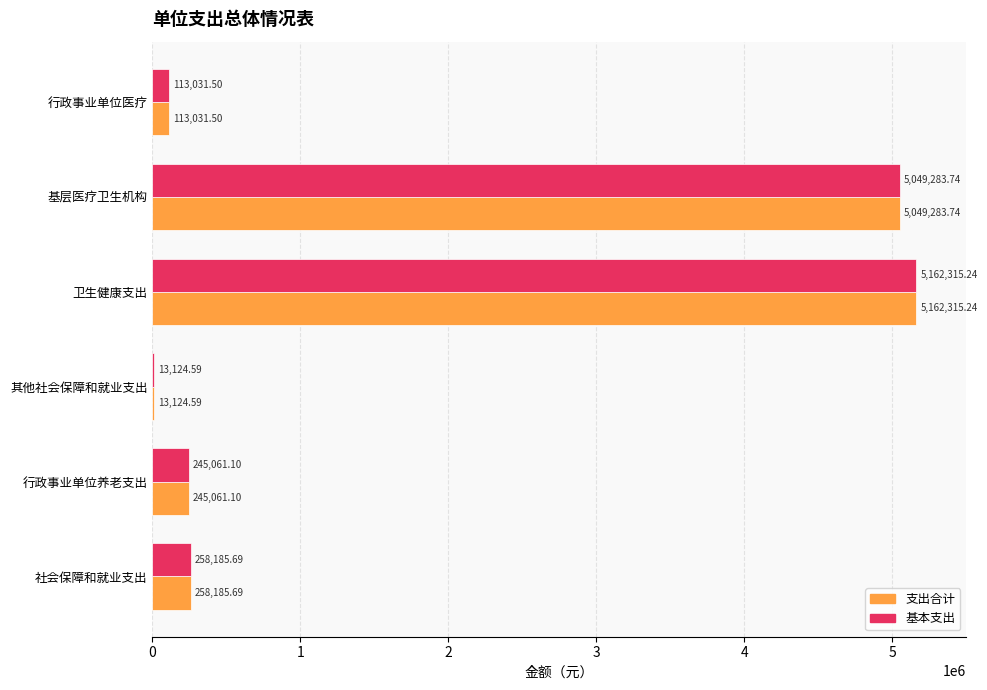

At which category is the sum across all series the highest?

卫生健康支出